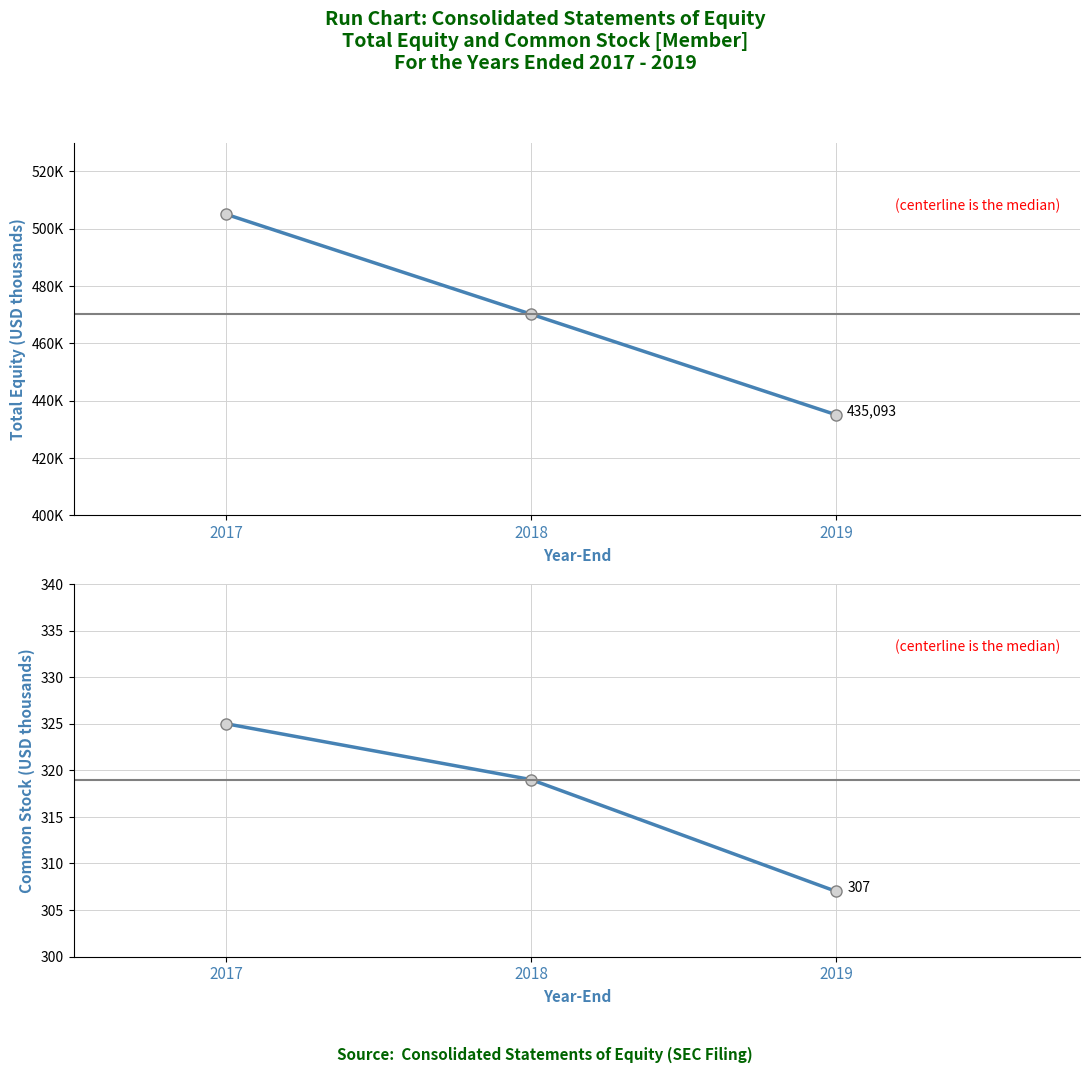

Which label corresponds to the smallest value in the chart?

2019